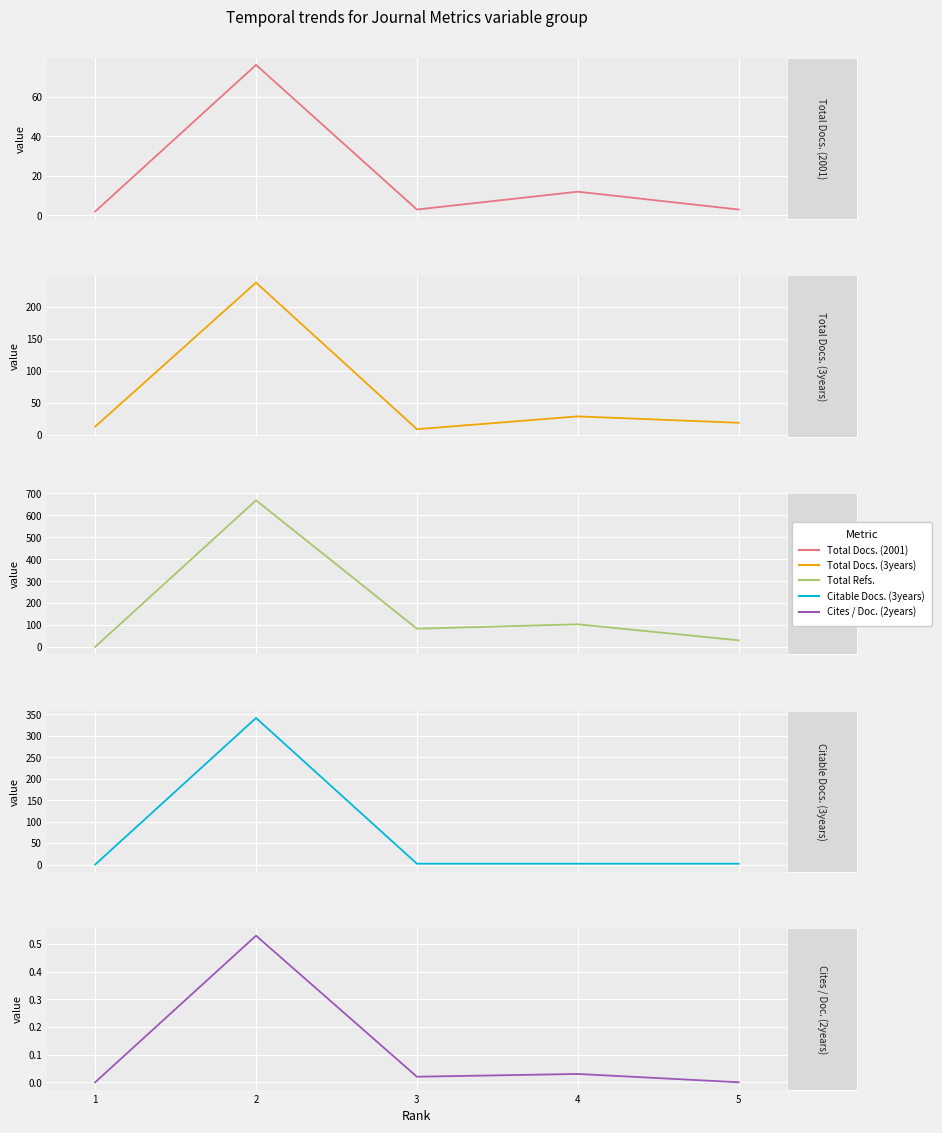

True or false: Citable Docs. (3years) has a value of 341.0 at 2.

True